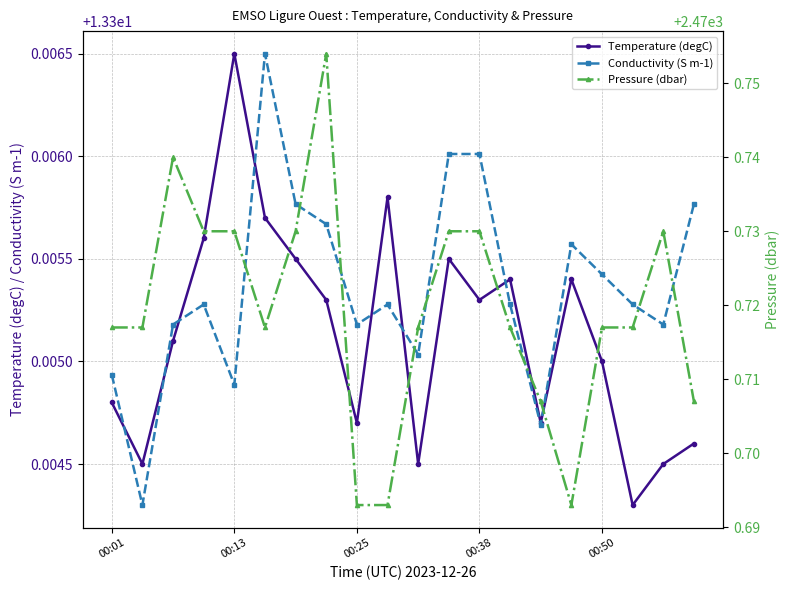

Is the value of Temperature (degC) at 6 greater than the value of Pressure (dbar) at 5?

No